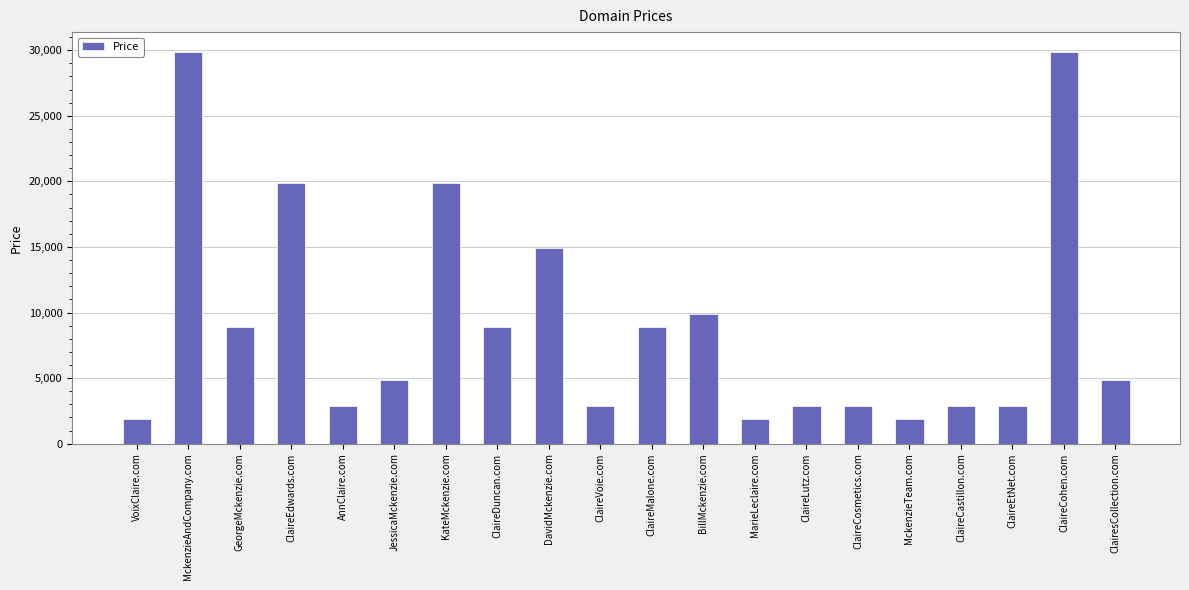

Approximately how many times larger is the value at ClairesCollection.com compared to VoixClaire.com?

2.6